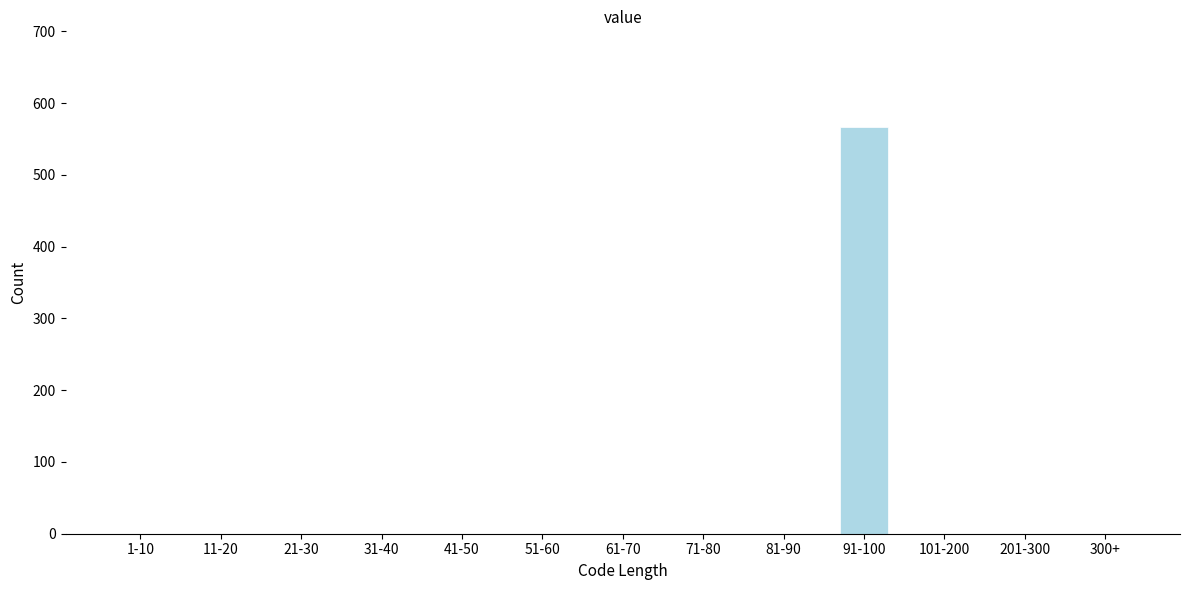

Reading left to right, extract all data points from this chart.

1-10=0	11-20=0	21-30=0	31-40=0	41-50=0	51-60=0	61-70=0	71-80=0	81-90=0	91-100=567	101-200=0	201-300=0	300+=0